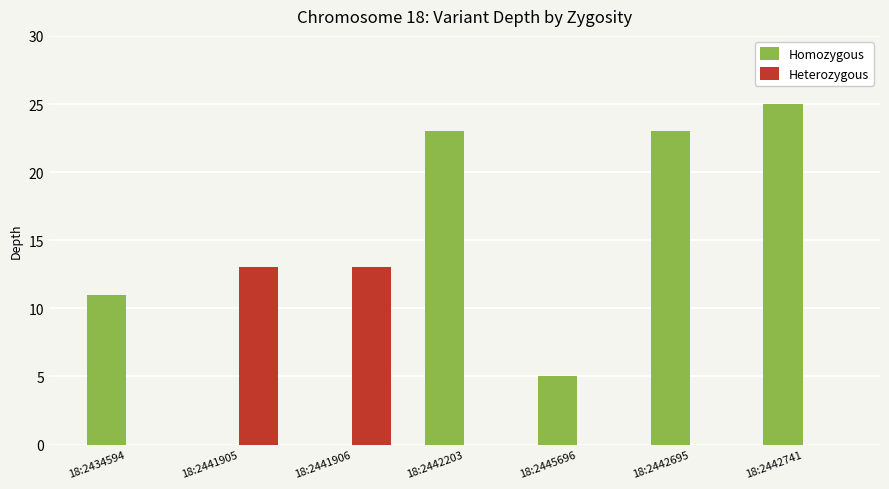

Which series has the widest spread of values?

Homozygous